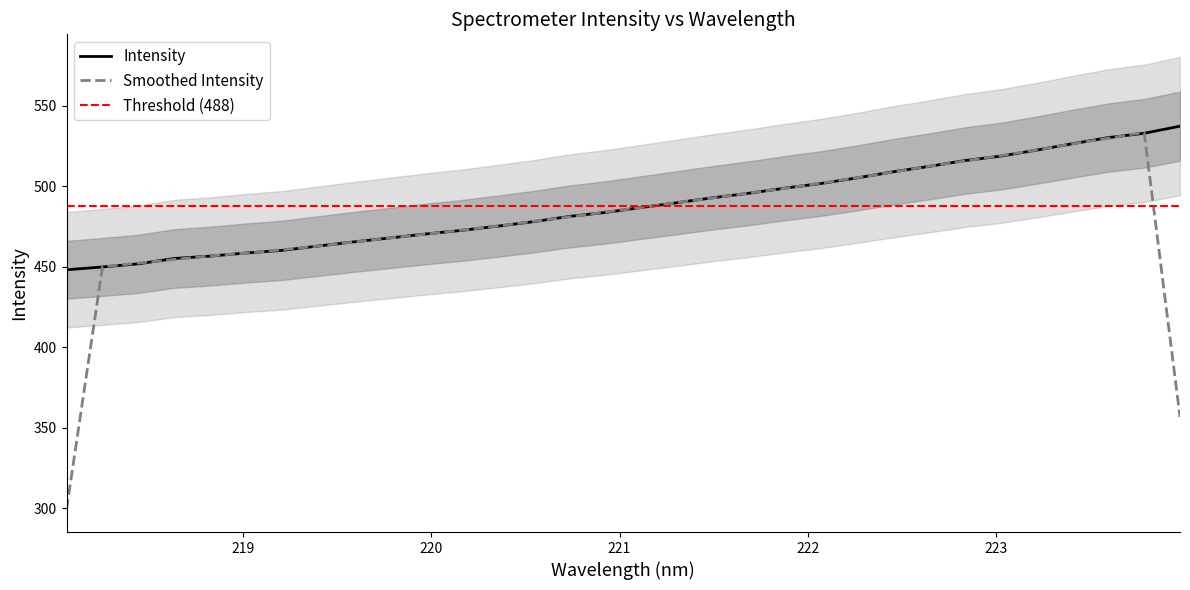

What is the label of the 4th point from the left?

218.6332